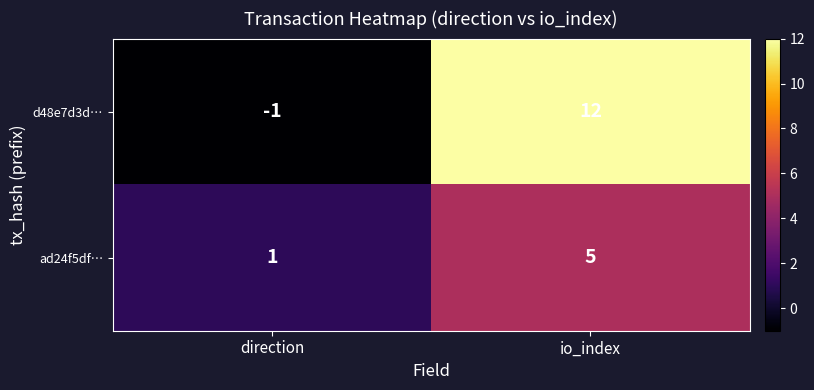

Which series has the largest range (max minus min)?

d48e7d3d…